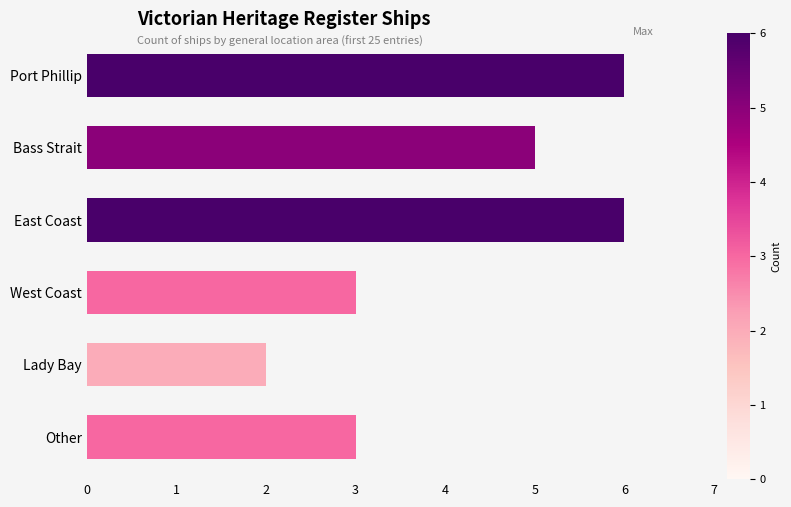

Reading top to bottom, transcribe all the data shown in this chart.

Port Phillip=6	Bass Strait=5	East Coast=6	West Coast=3	Lady Bay=2	Other=3